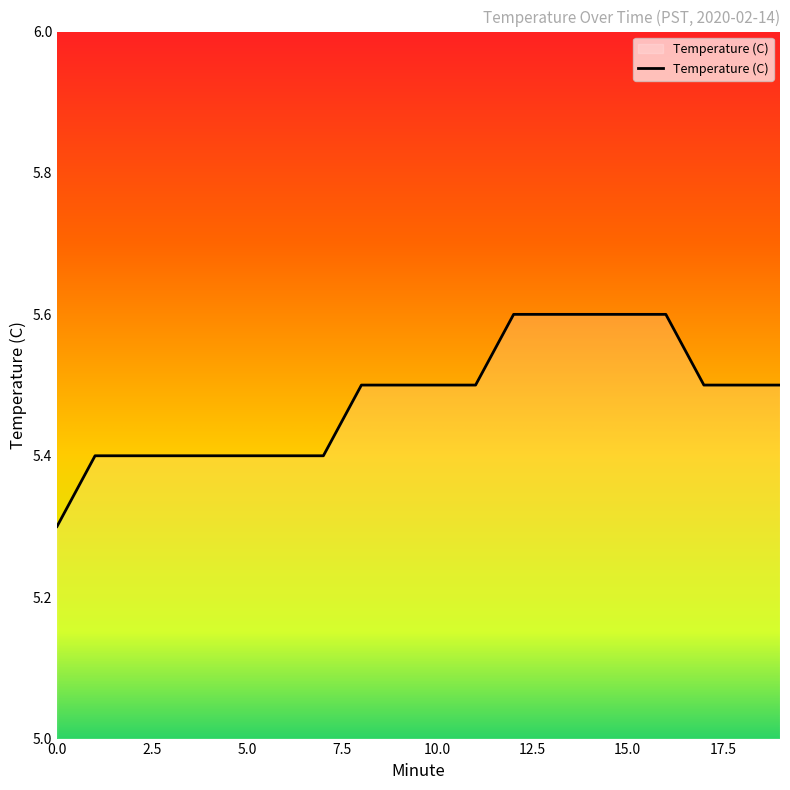

What is the greatest value displayed?

5.6